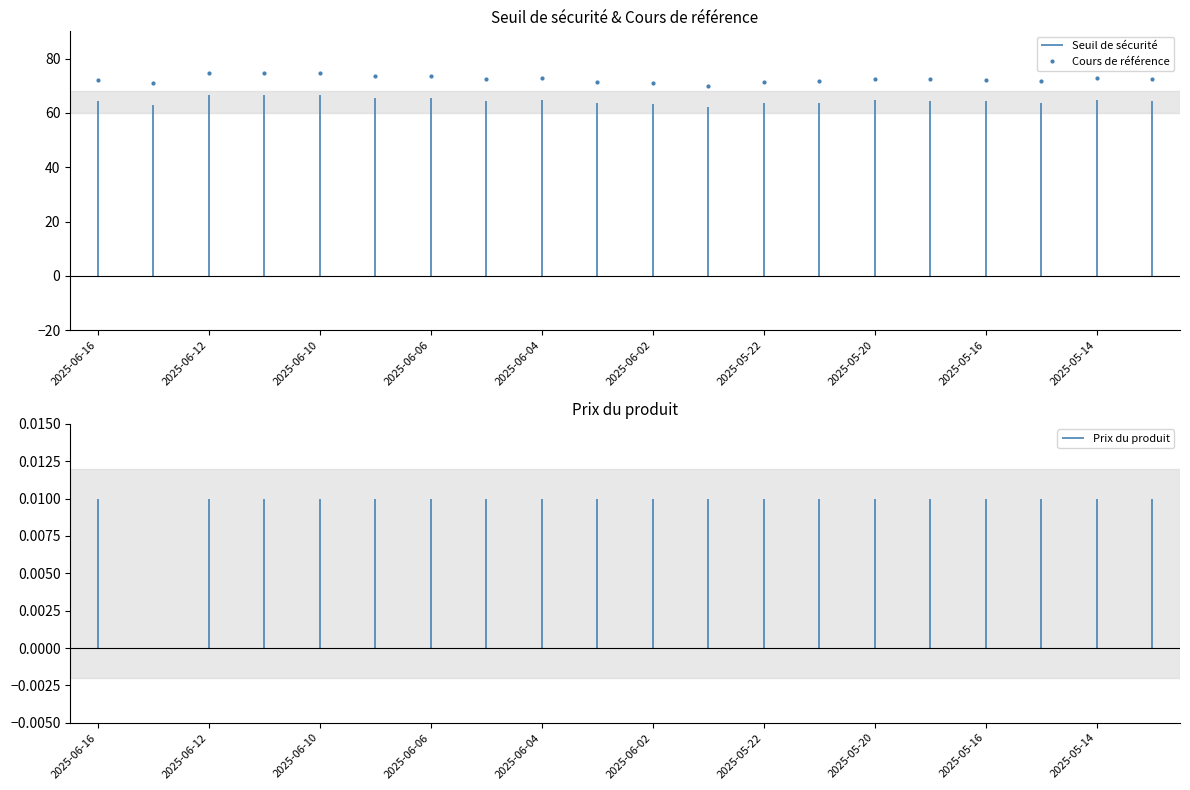

Is the value of Seuil de sécurité at 2025-05-21 greater than the value of Cours de référence at 2025-06-12?

No